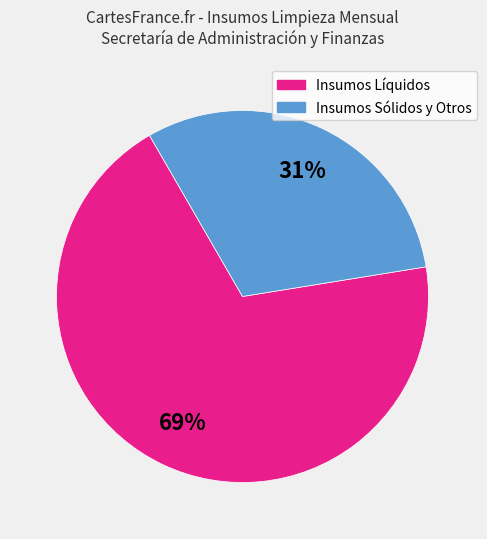

To the nearest percent, what is the difference between the largest and smallest slice percentages?

38%